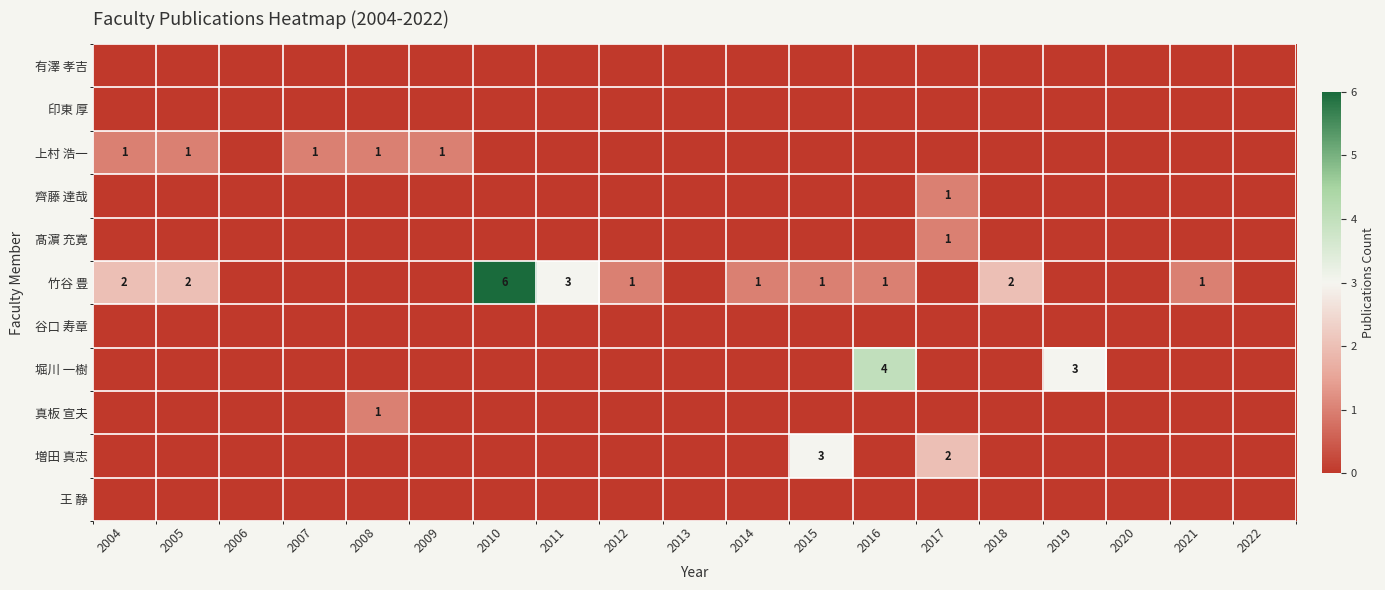

What is the spread (max minus min) of values at 2012?

1